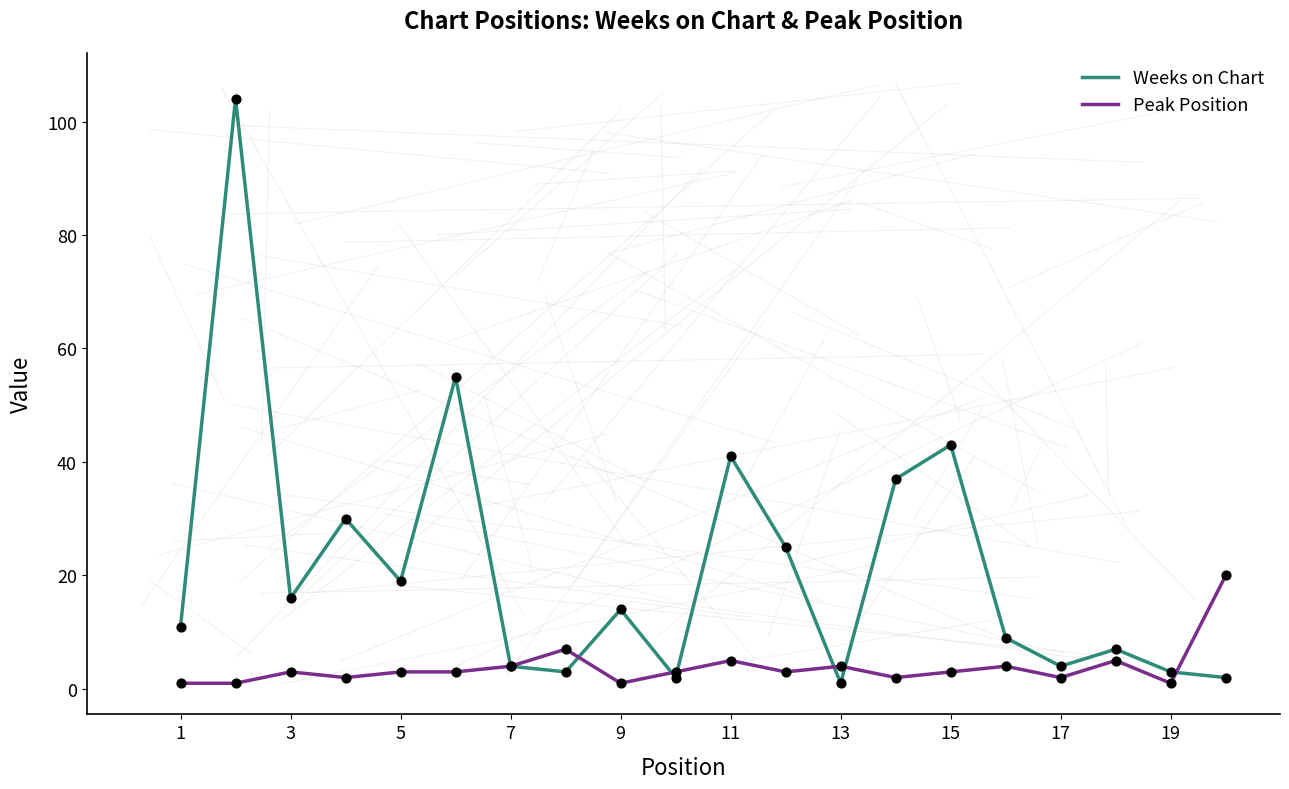

Which series has the largest range (max minus min)?

Weeks on Chart